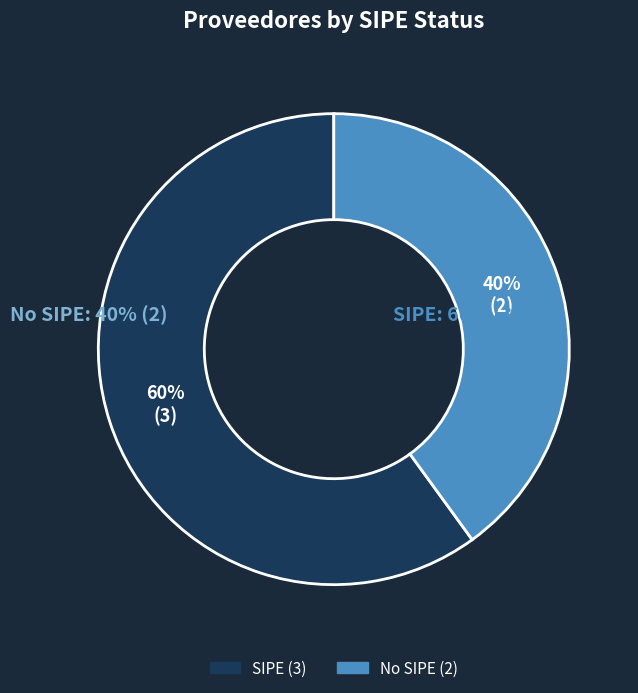

Which category has the smallest portion of the pie?

No SIPE